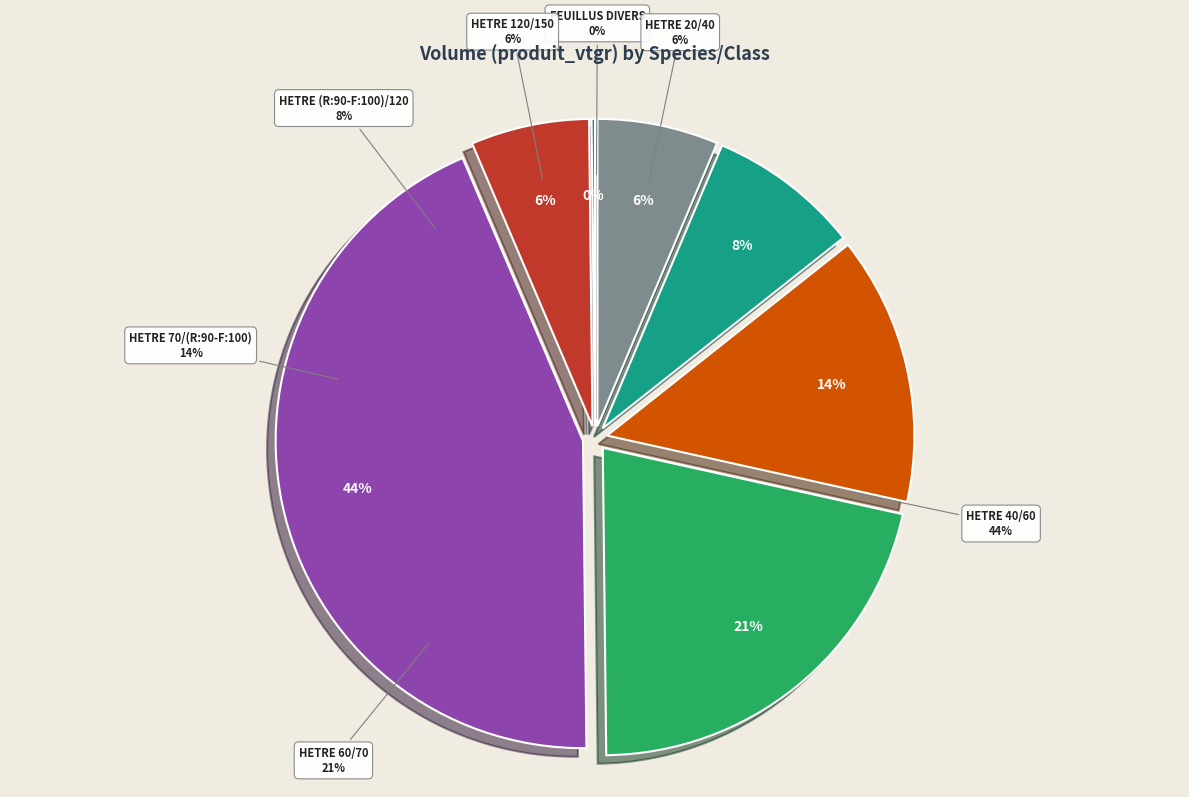

Is there any slice that represents more than half of the pie?

No